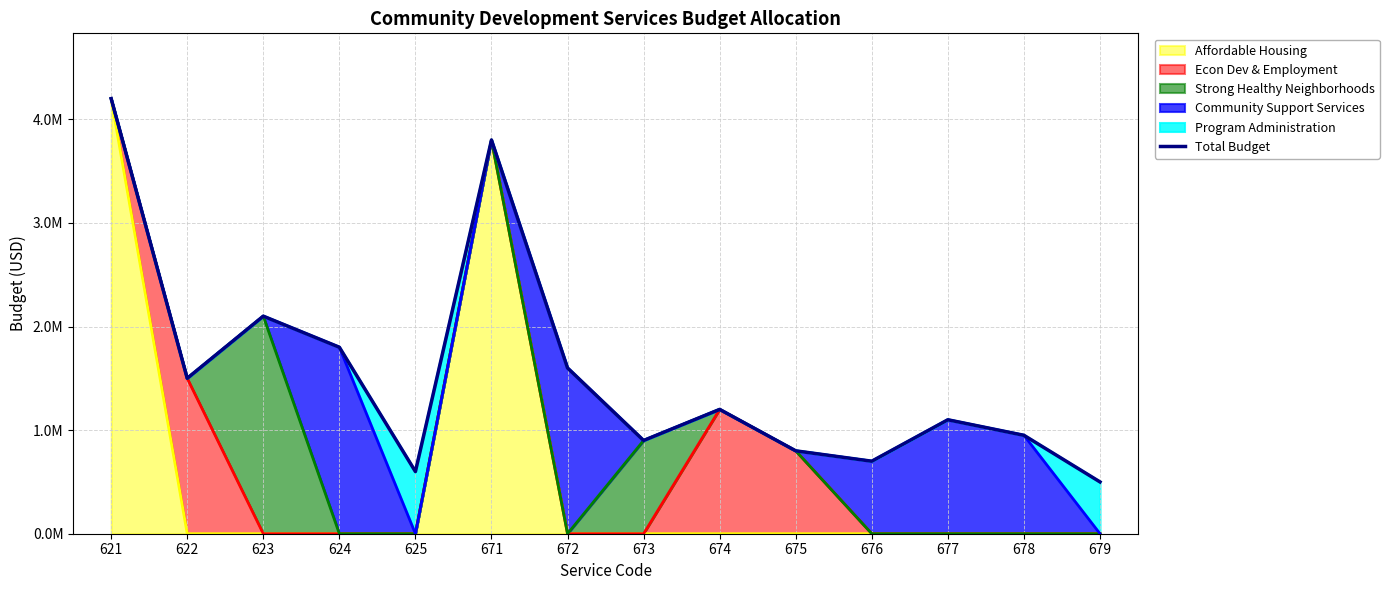

True or false: the data shows 4200000 at 621.

True